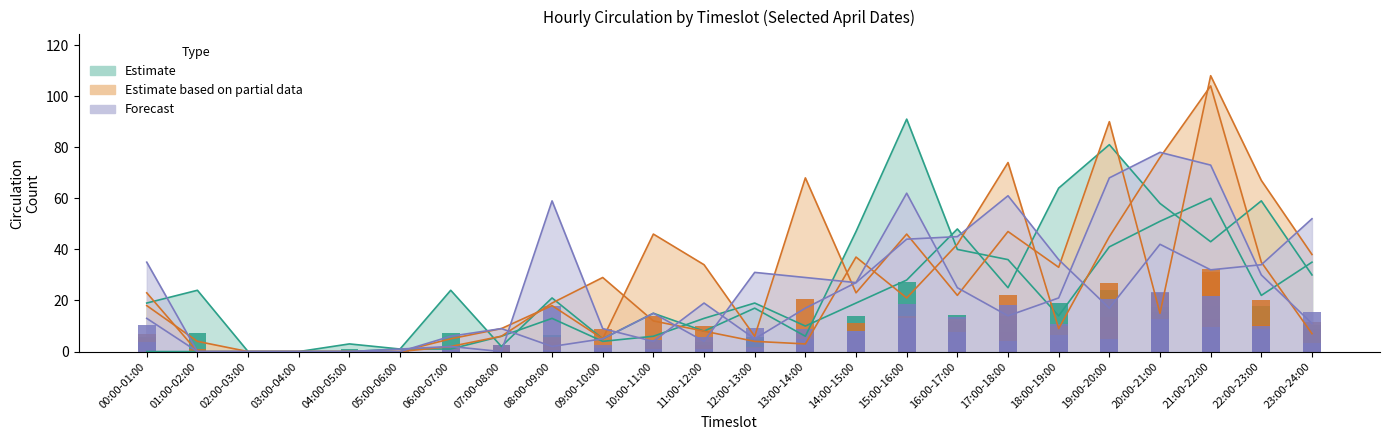

What is the label of the 17th bar from the left?

16:00-17:00